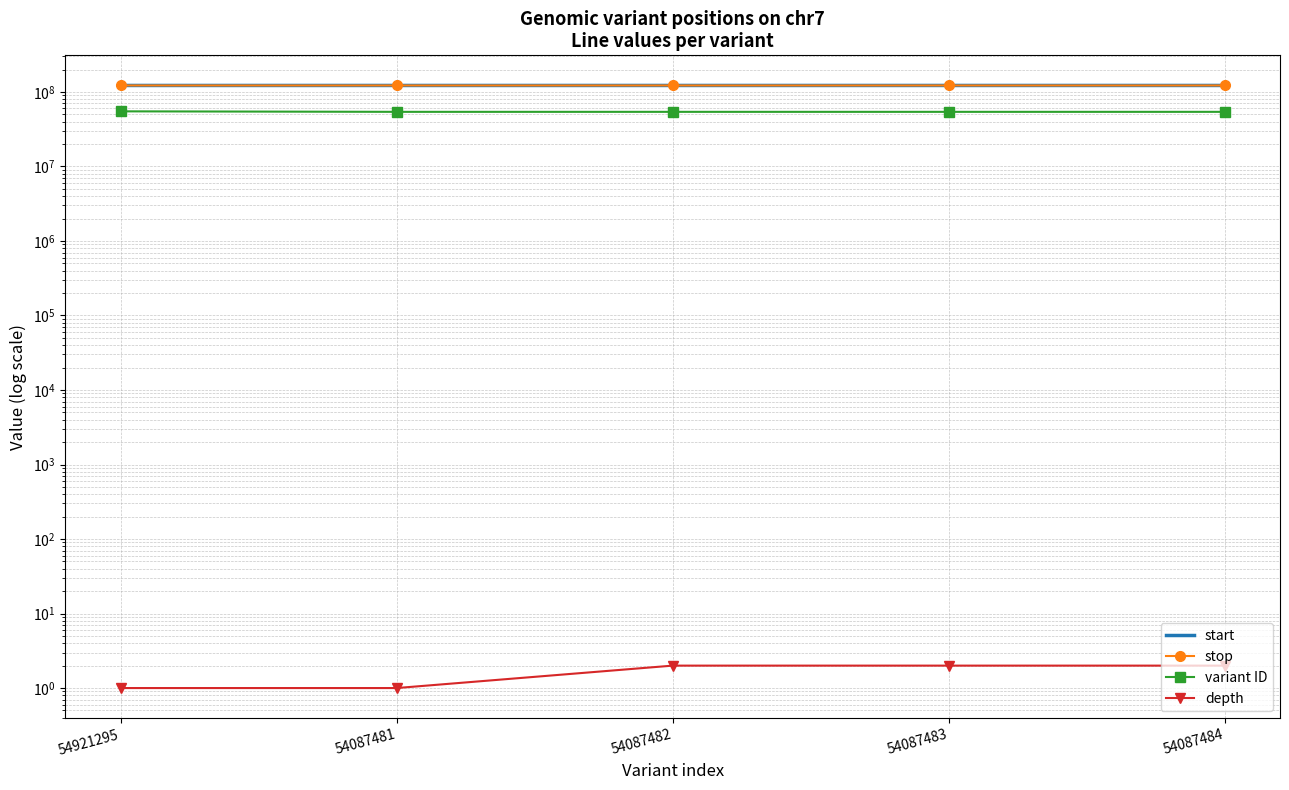

What is the average value of the stop series?

122188484